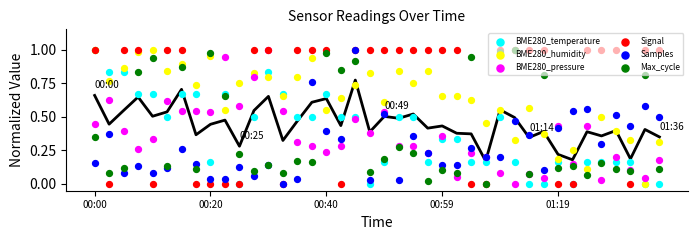

What is the total value across all series at 29?

3.0